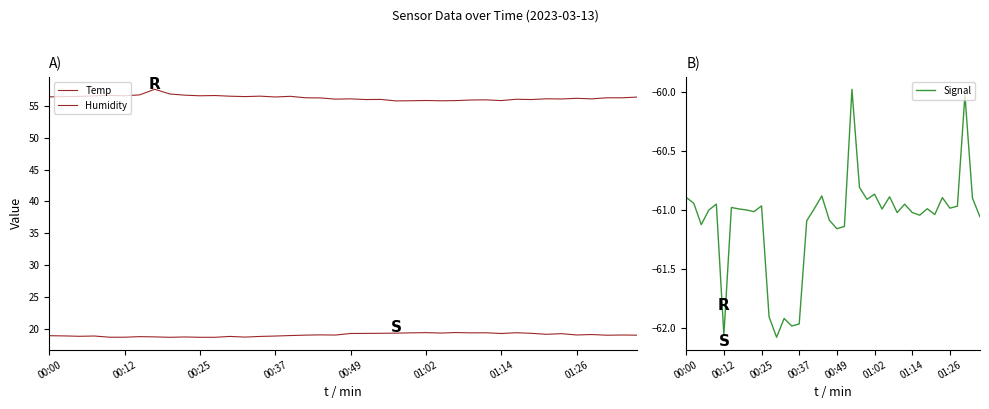

What is the value of the Humidity point at the 4th from the left?

56.6